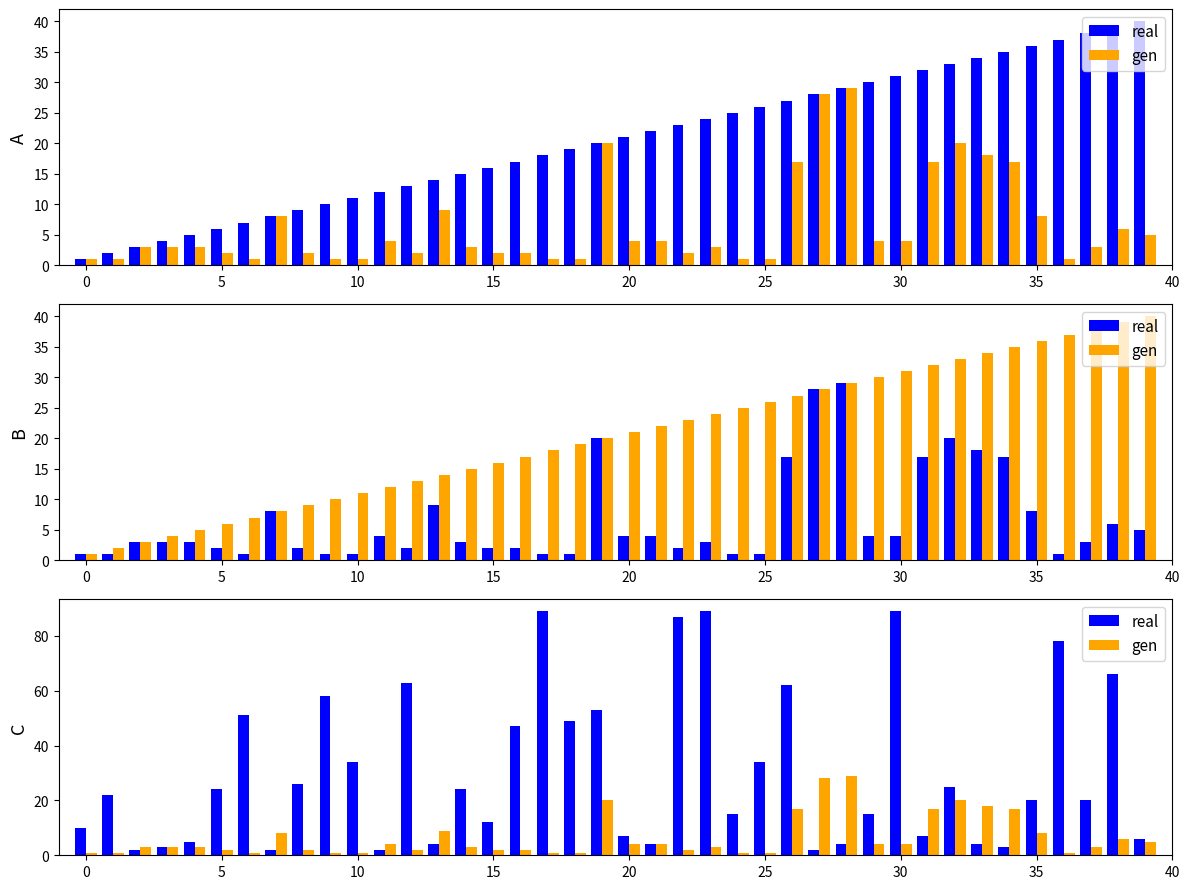

Is the value of gen at 35 greater than the value of real at 15?

No